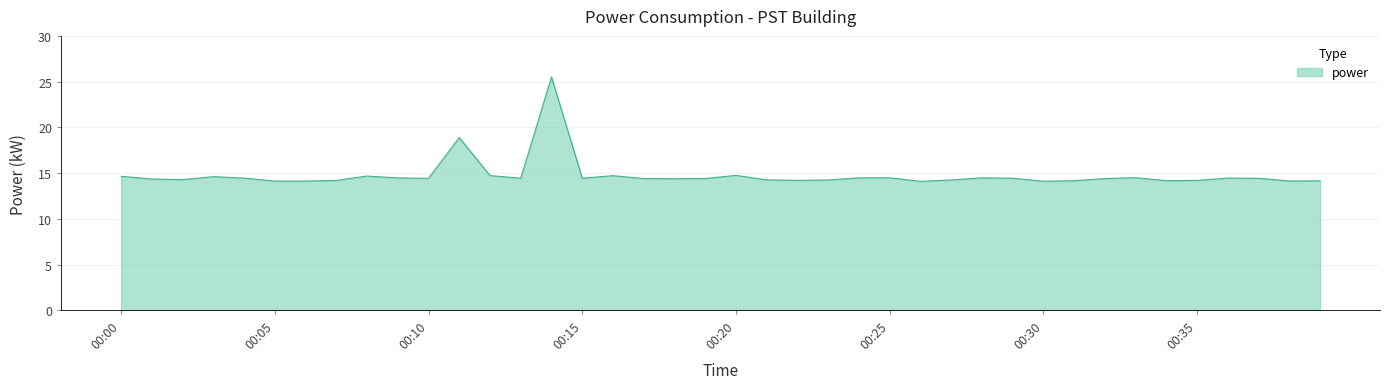

What is the difference between the maximum and minimum values?

11.4